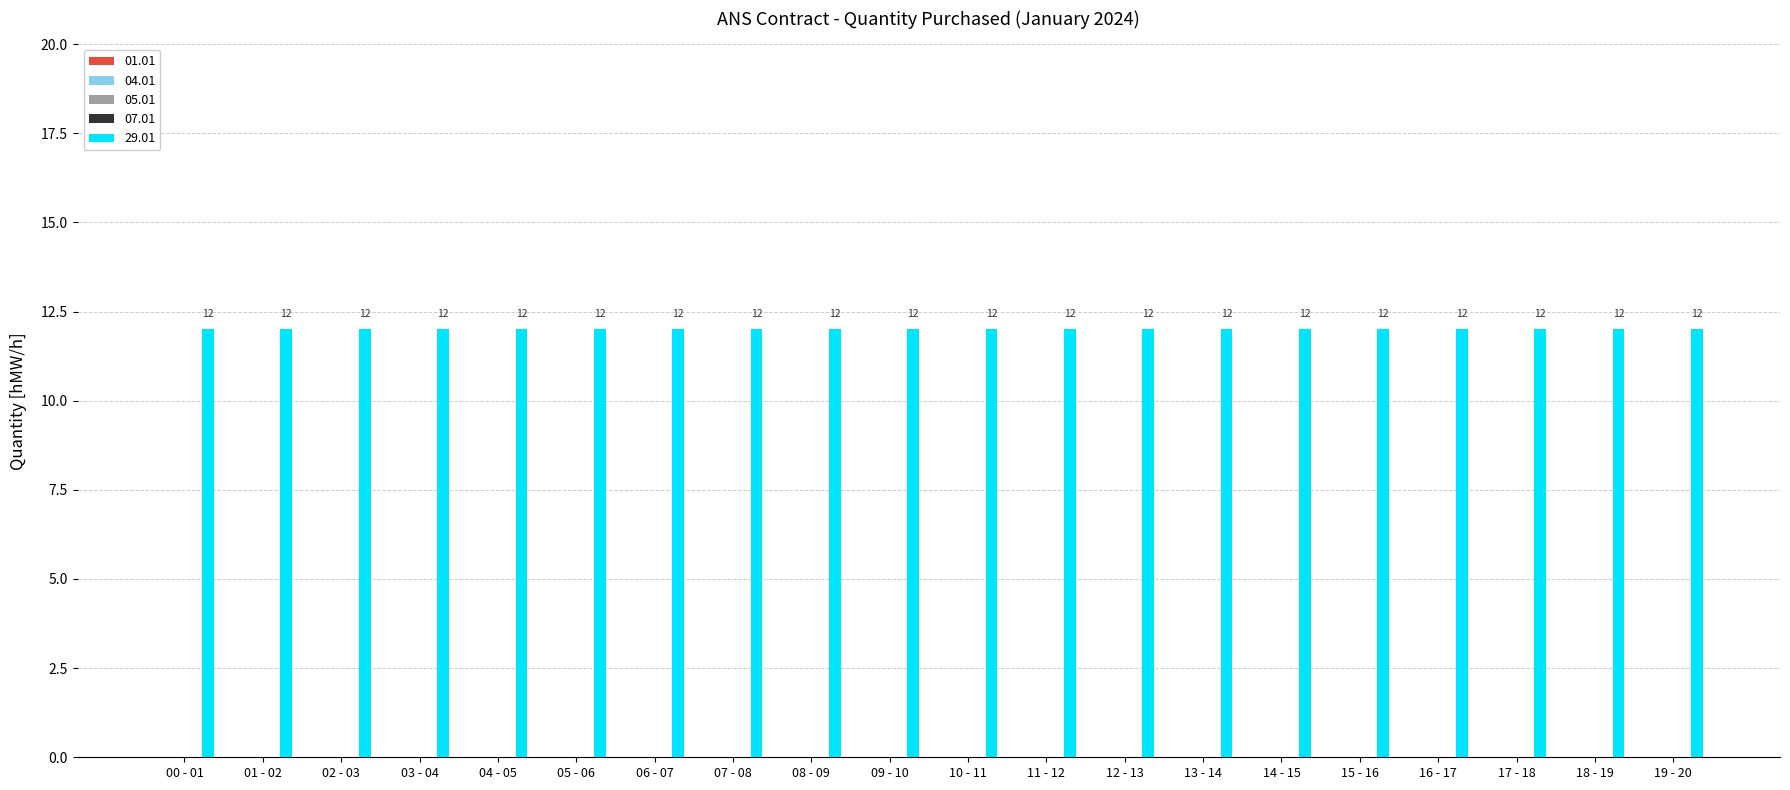

What is the label of the 11th bar from the left?

10 - 11